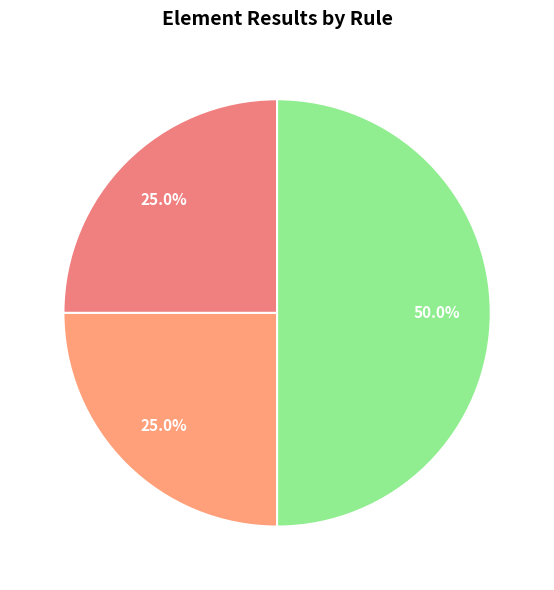

To the nearest percent, what is the difference between the largest and smallest slice percentages?

25%